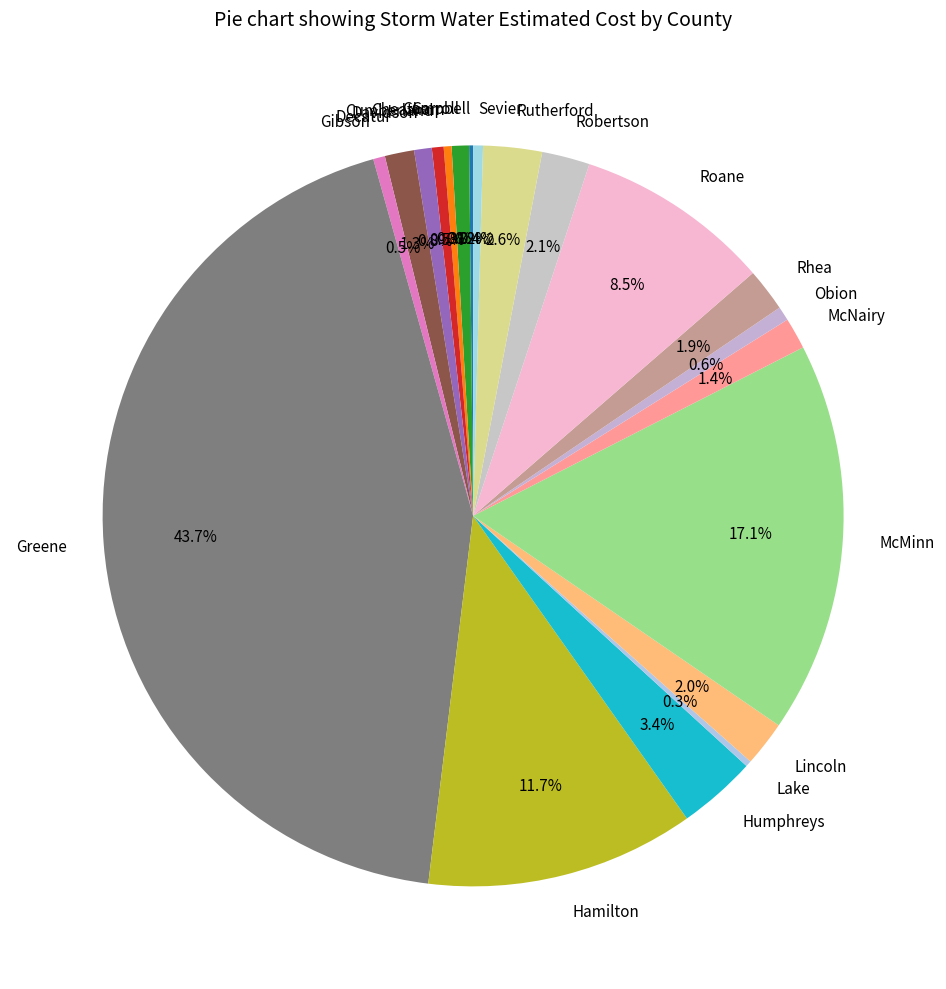

What is the ratio of the value at Lincoln to the value at Davidson?

2.6